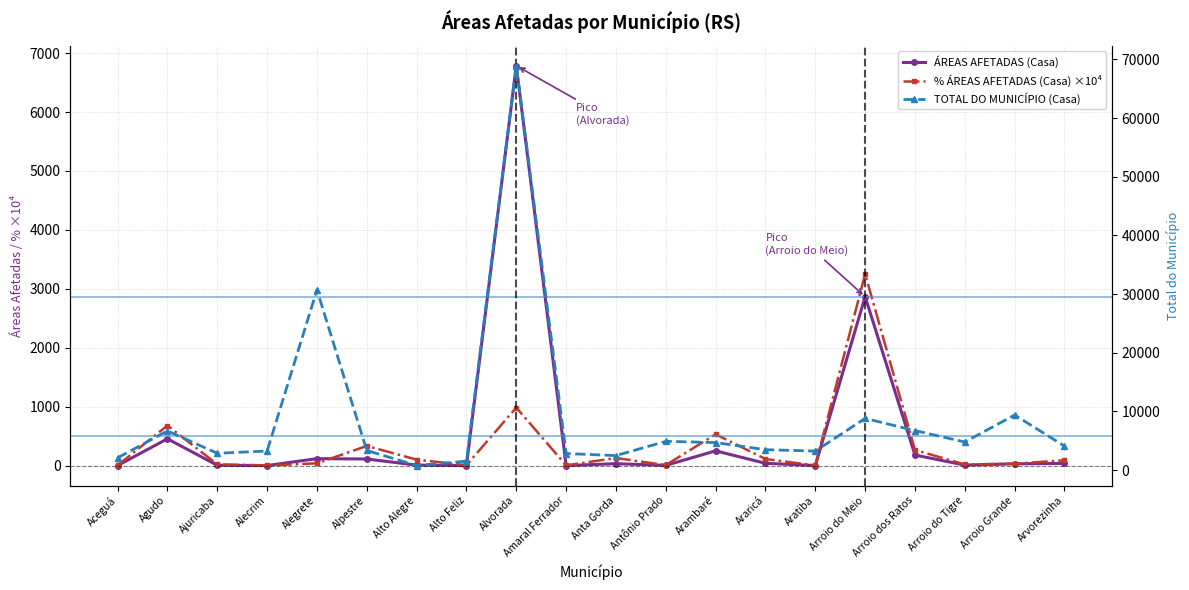

What is the highest value of the ÁREAS AFETADAS (Casa) series?

6786.0